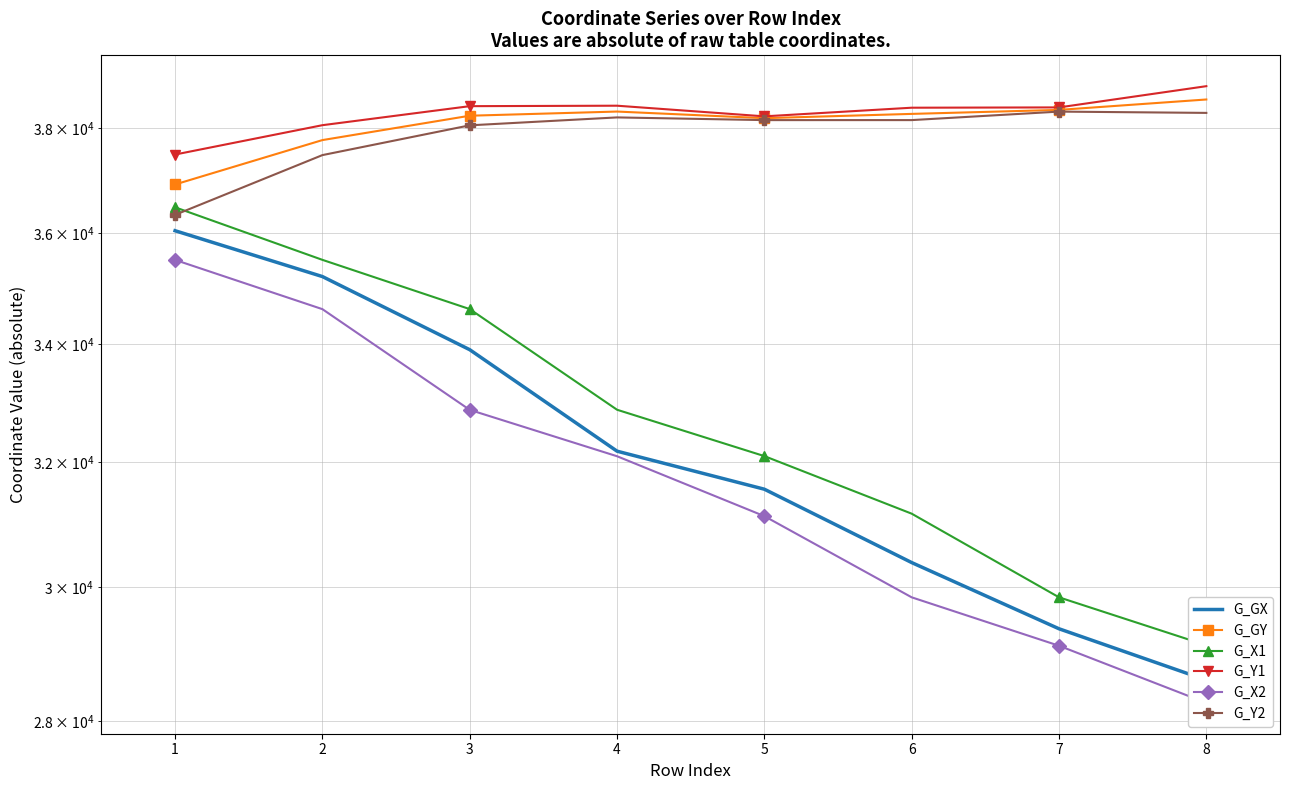

What is the difference between the maximum and minimum values in the G_GX series?

7447.2